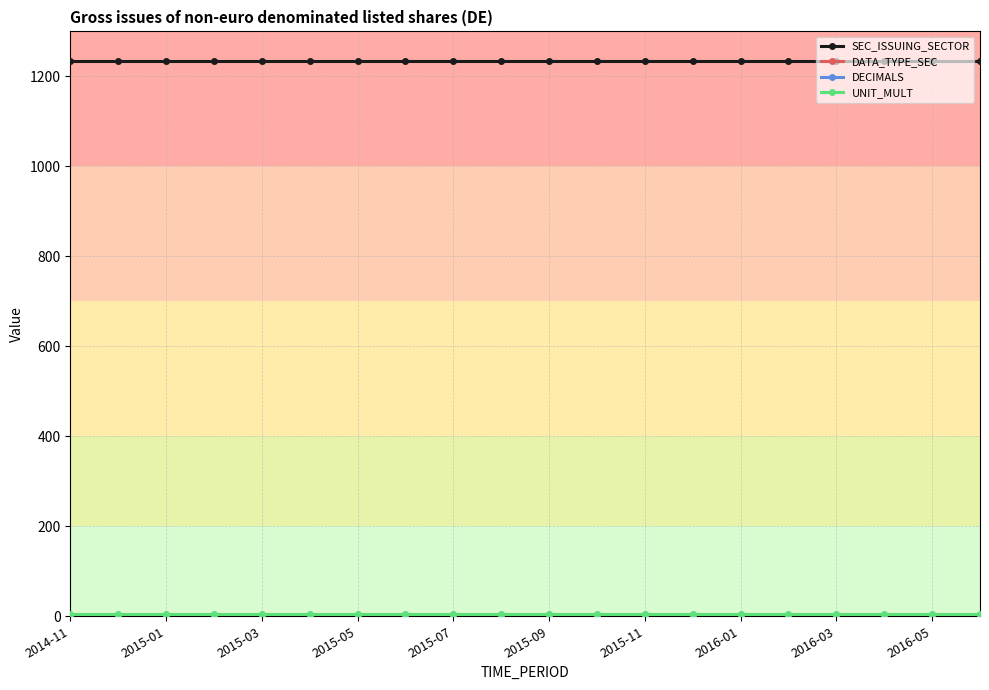

Which series has the largest total across all categories?

SEC_ISSUING_SECTOR